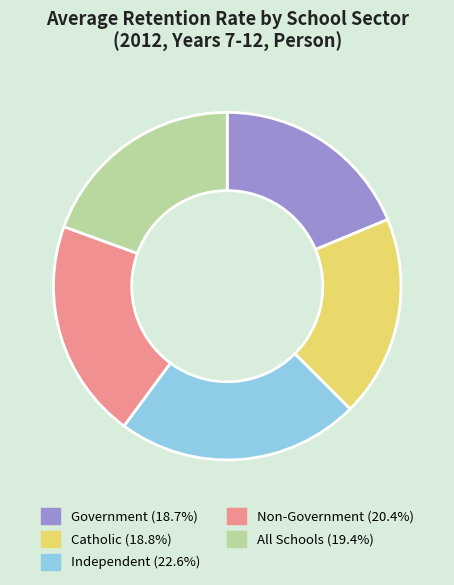

Which category has the biggest portion of the pie?

Independent